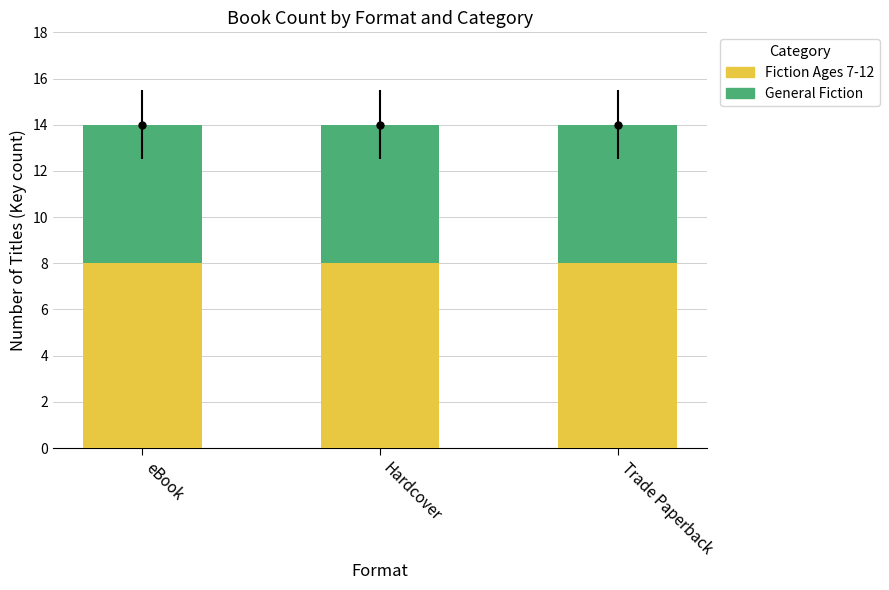

What is the total value across all series at eBook?

14